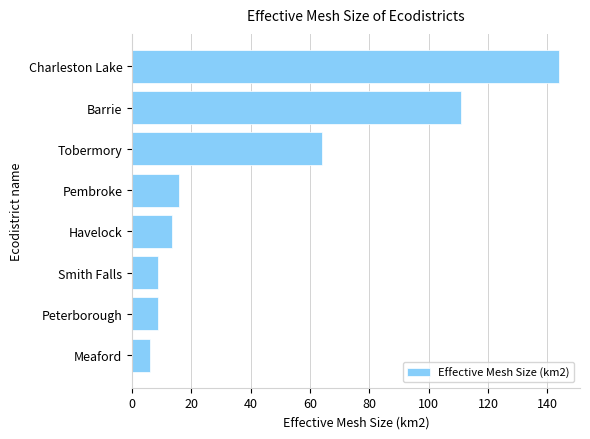

Which has a higher value, Pembroke or Smith Falls?

Pembroke